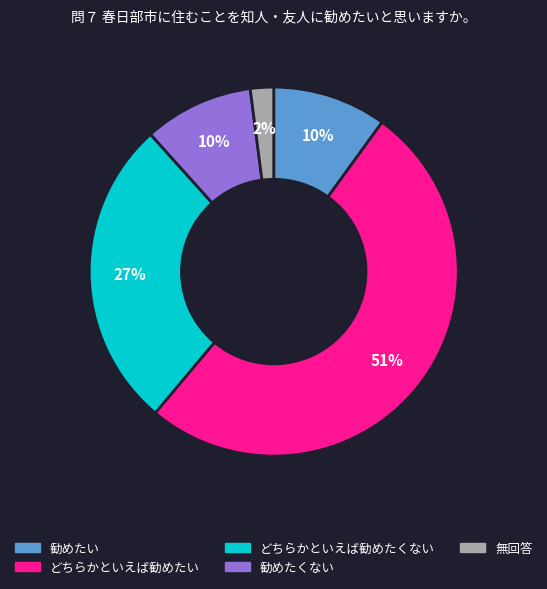

Is the sum of 勧めたい and どちらかといえば勧めたい greater than half?

Yes